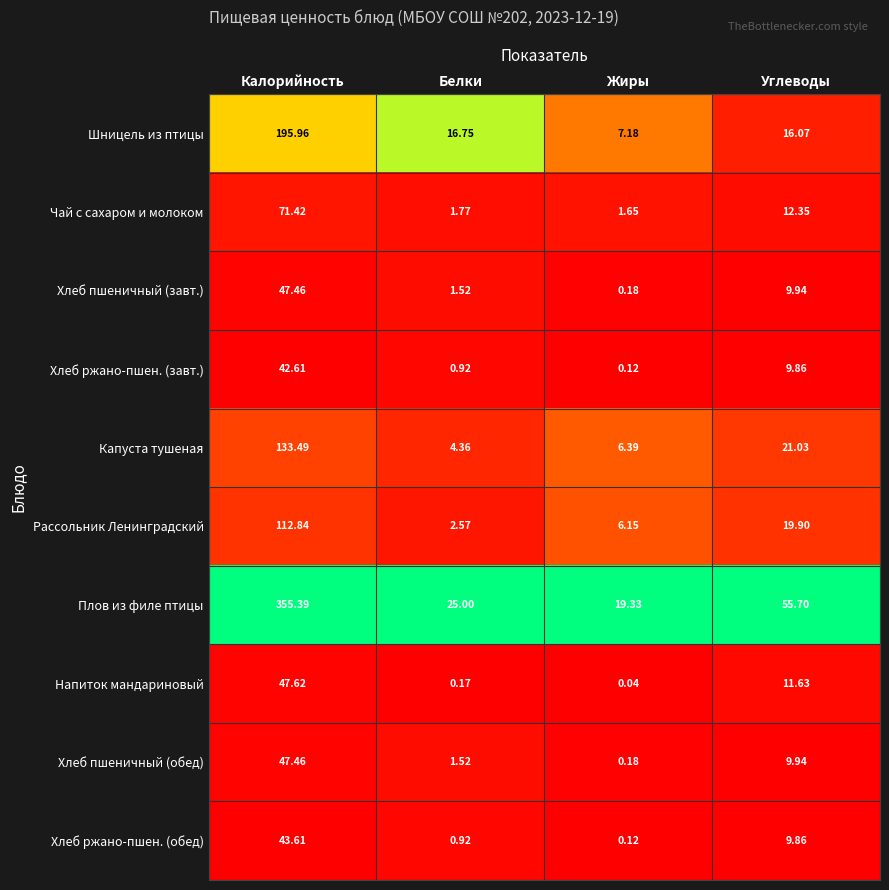

Which series has the widest spread of values?

Плов из филе птицы